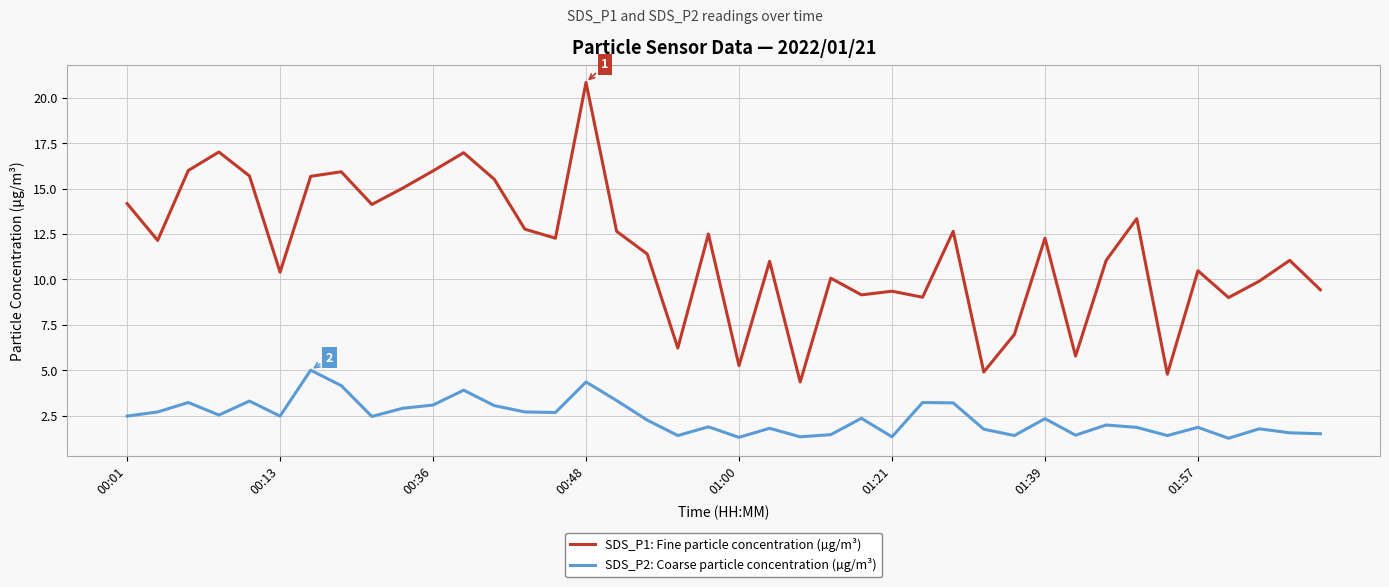

Which series has the largest total across all categories?

SDS_P1: Fine particle concentration (µg/m³)